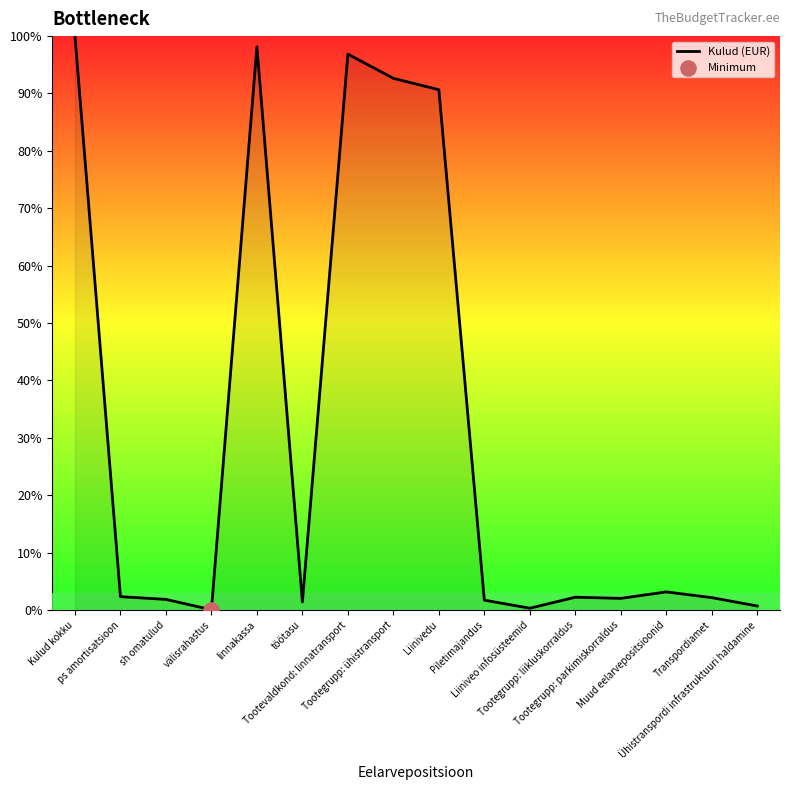

What is the change in value from ps amortisatsioon to Liiniveo infosüsteemid?

-2.0